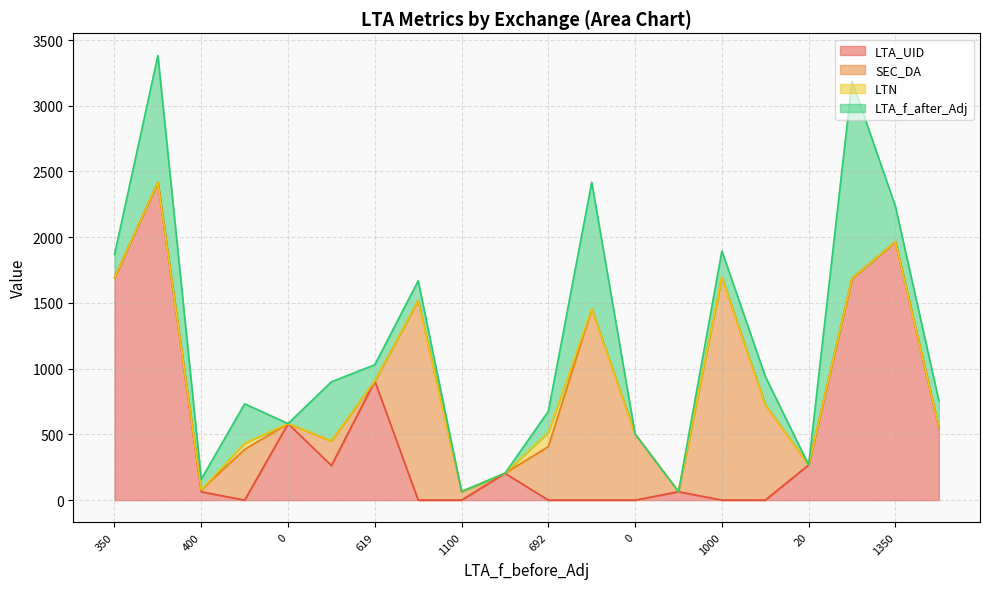

What is the difference between the SEC_DA values at 1350 and 4819?

1454.3